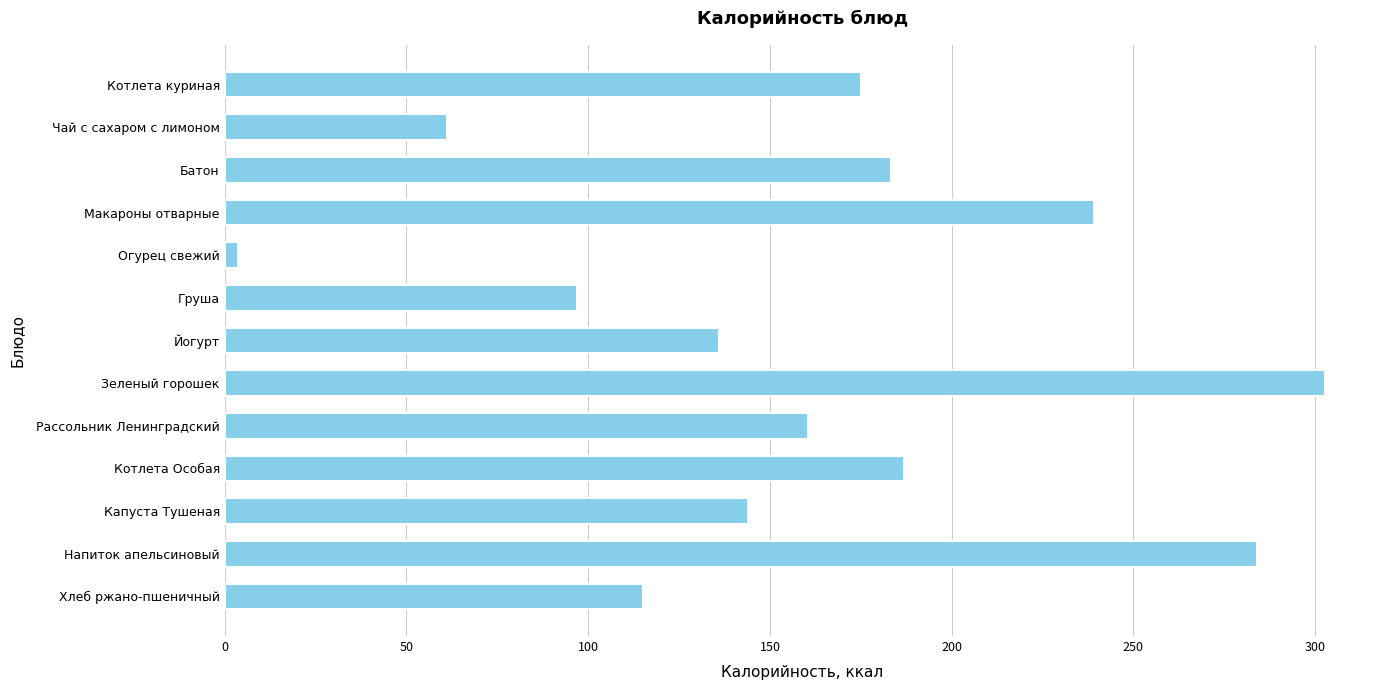

What is the label of the 1st bar from the bottom?

Хлеб ржано-пшеничный